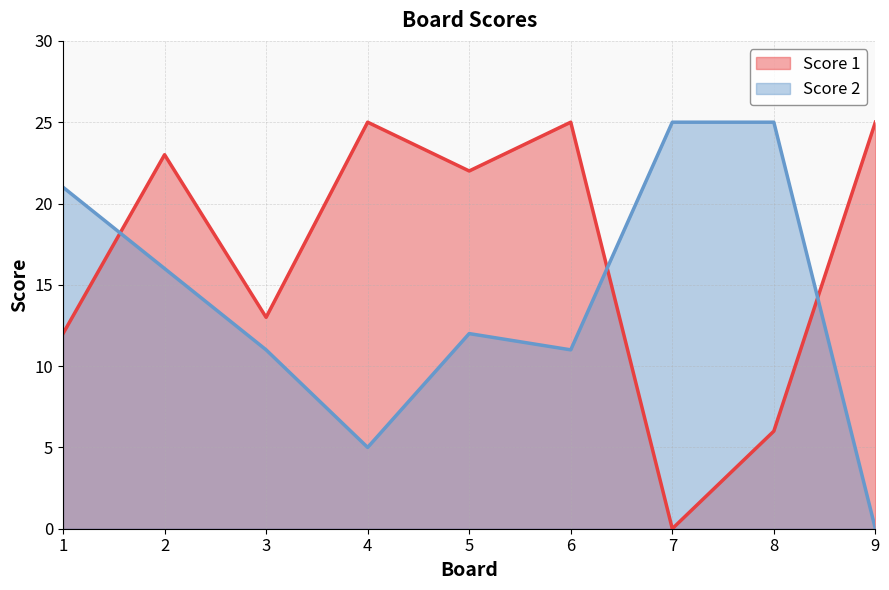

In Score 2, how many points are higher than both neighbors (excluding endpoints)?

1